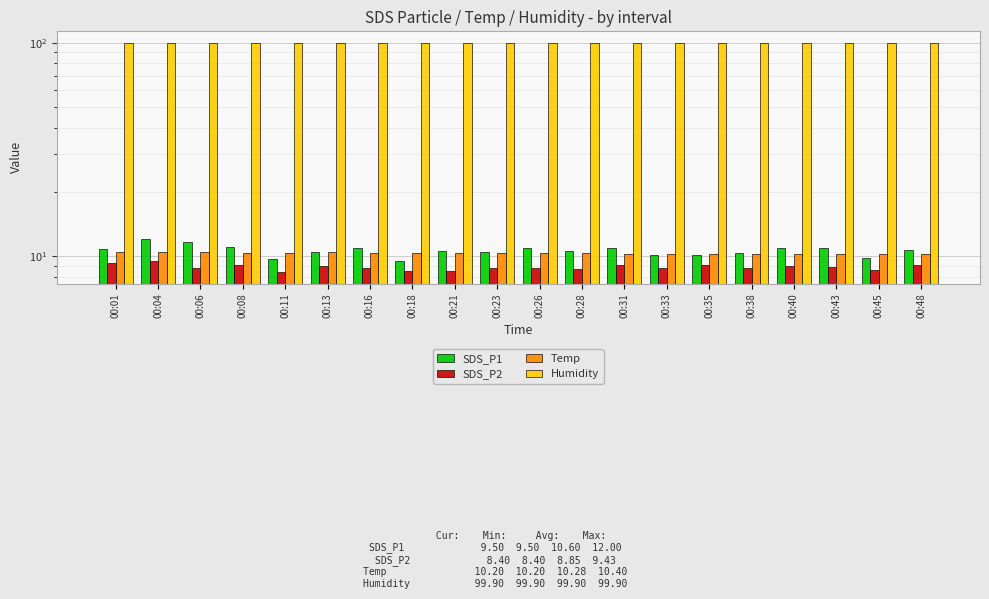

Reading left to right, extract all data points from this chart.

SDS_P1: 00:01=10.8	00:04=12.0	00:06=11.6	00:08=11.1	00:11=9.7	00:13=10.4	00:16=10.8	00:18=9.5	00:21=10.5	00:23=10.5	00:26=10.9	00:28=10.6	00:31=10.8	00:33=10.1	00:35=10.1	00:38=10.3	00:40=10.9	00:43=10.9	00:45=9.8	00:48=10.7
SDS_P2: 00:01=9.3	00:04=9.4	00:06=8.7	00:08=9.1	00:11=8.4	00:13=9.0	00:16=8.8	00:18=8.5	00:21=8.5	00:23=8.8	00:26=8.8	00:28=8.7	00:31=9.0	00:33=8.8	00:35=9.0	00:38=8.8	00:40=8.9	00:43=8.9	00:45=8.6	00:48=9.1
Temp: 00:01=10.4	00:04=10.4	00:06=10.4	00:08=10.3	00:11=10.3	00:13=10.4	00:16=10.3	00:18=10.3	00:21=10.3	00:23=10.3	00:26=10.3	00:28=10.3	00:31=10.2	00:33=10.2	00:35=10.2	00:38=10.2	00:40=10.2	00:43=10.2	00:45=10.2	00:48=10.2
Humidity: 00:01=99.9	00:04=99.9	00:06=99.9	00:08=99.9	00:11=99.9	00:13=99.9	00:16=99.9	00:18=99.9	00:21=99.9	00:23=99.9	00:26=99.9	00:28=99.9	00:31=99.9	00:33=99.9	00:35=99.9	00:38=99.9	00:40=99.9	00:43=99.9	00:45=99.9	00:48=99.9